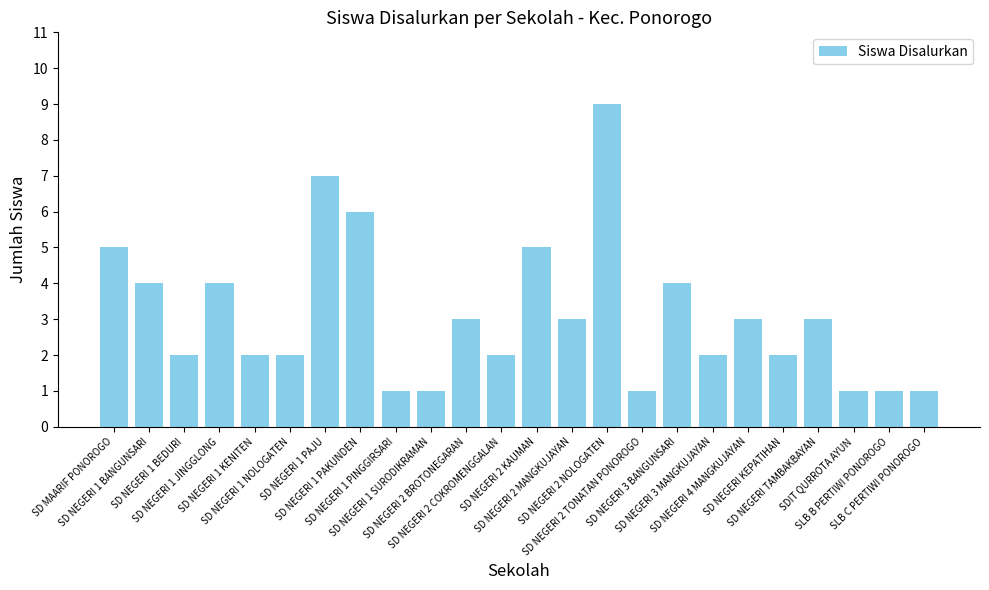

At which label does the data first exceed 3?

SD MAARIF PONOROGO